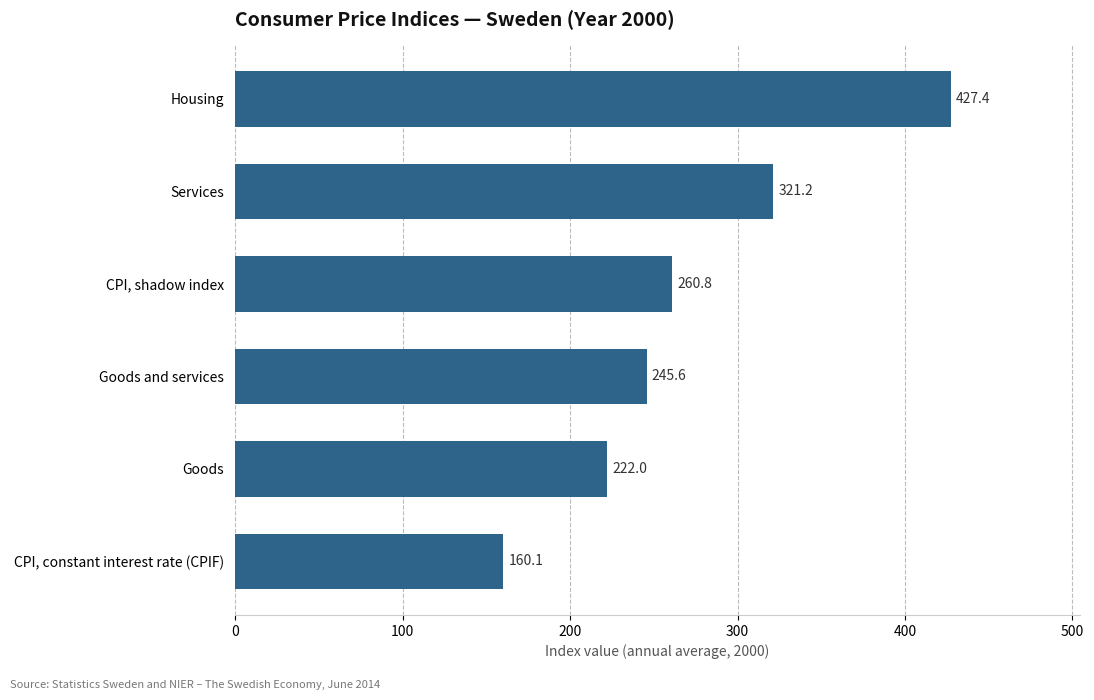

The value at Services is 321.2. True or false?

True